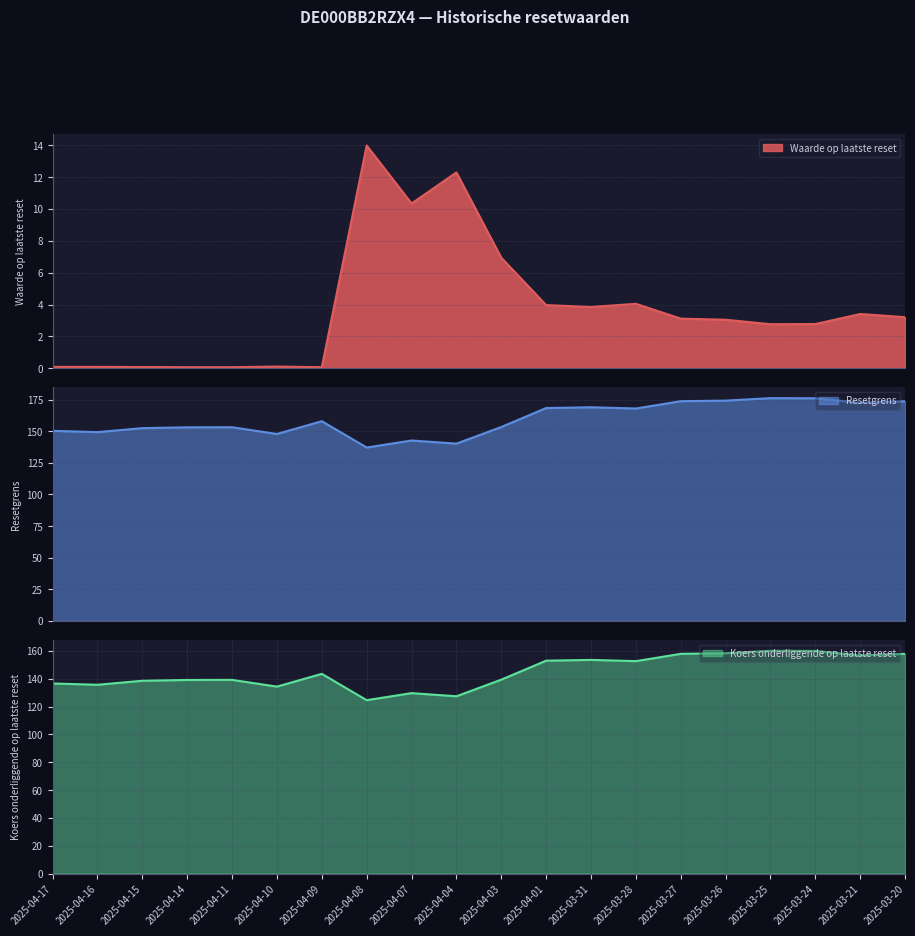

Read the Resetgrens value at 2025-03-21.

172.5